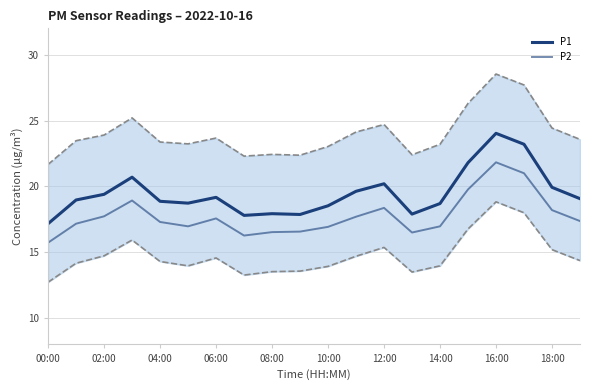

Where is P2 nearest to the value 18?

18:00